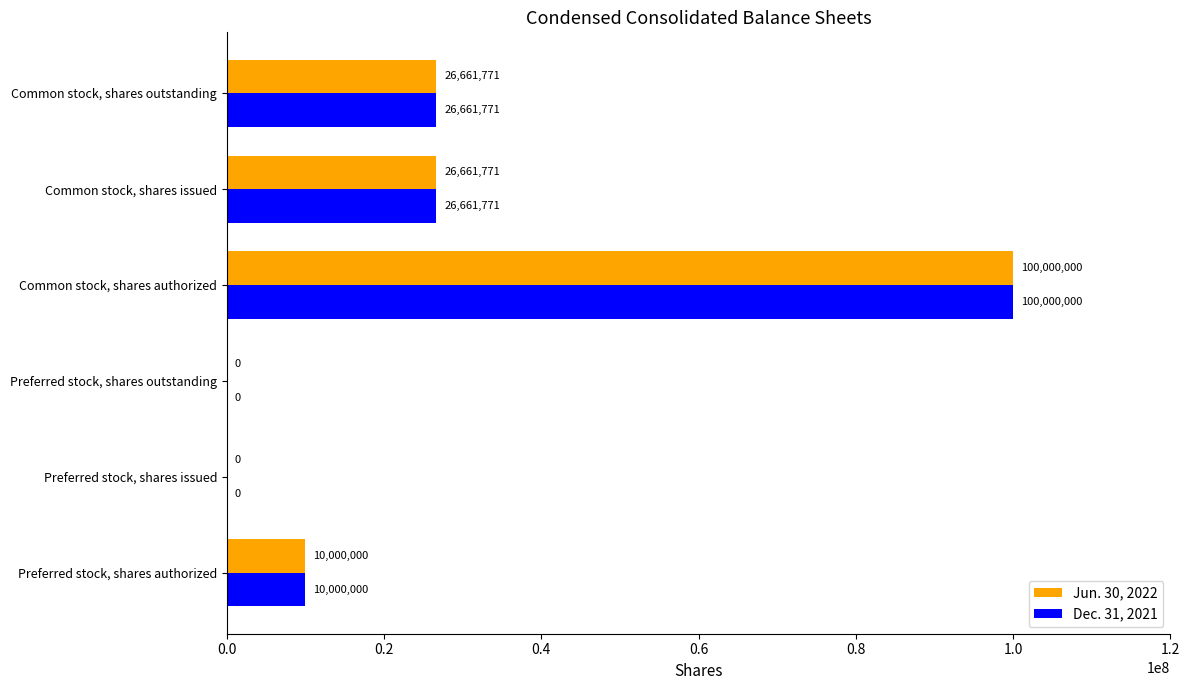

Count the Dec. 31, 2021 values in the range 0 to 26661771.

5